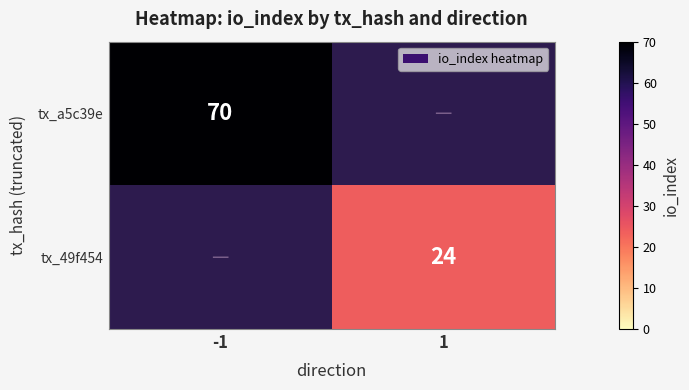

The value of tx_49f454 at 1 is 24. True or false?

True